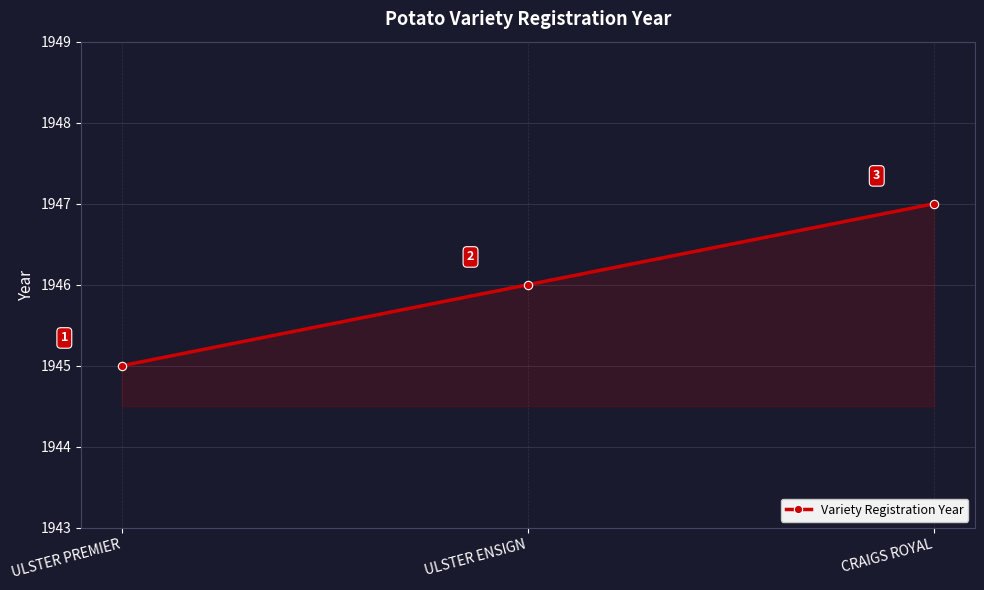

Reading left to right, what are all the values shown in this chart?

1945	1946	1947